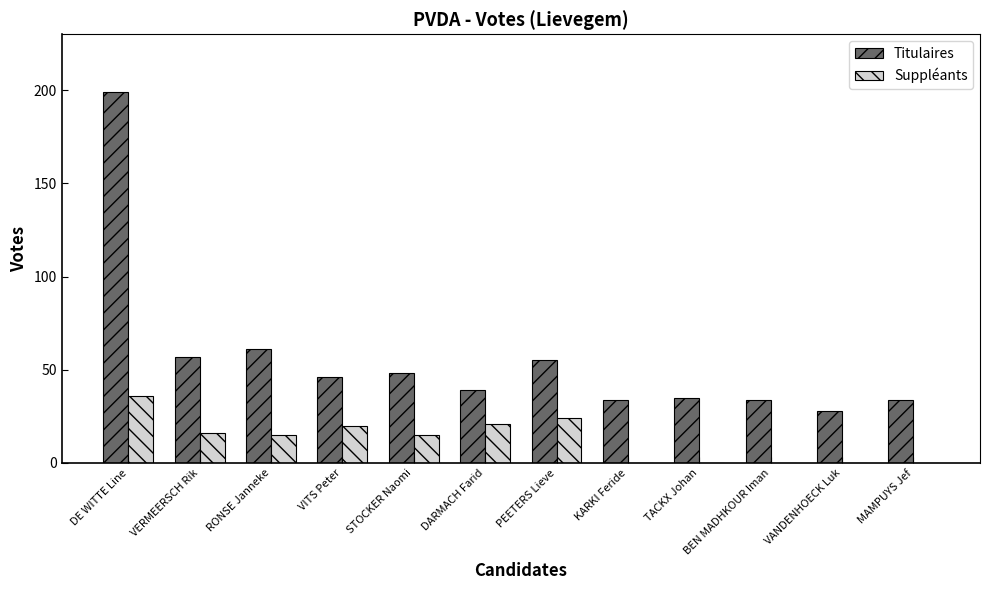

Reading left to right, list all the values displayed in this chart.

Titulaires: DE WITTE Line=199	VERMEERSCH Rik=57	RONSE Janneke=61	VITS Peter=46	STOCKER Naomi=48	DARMACH Farid=39	PEETERS Lieve=55	KARKI Feride=34	TACKX Johan=35	BEN MADHKOUR Iman=34	VANDENHOECK Luk=28	MAMPUYS Jef=34
Suppléants: DE WITTE Line=36	VERMEERSCH Rik=16	RONSE Janneke=15	VITS Peter=20	STOCKER Naomi=15	DARMACH Farid=21	PEETERS Lieve=24	KARKI Feride=0	TACKX Johan=0	BEN MADHKOUR Iman=0	VANDENHOECK Luk=0	MAMPUYS Jef=0